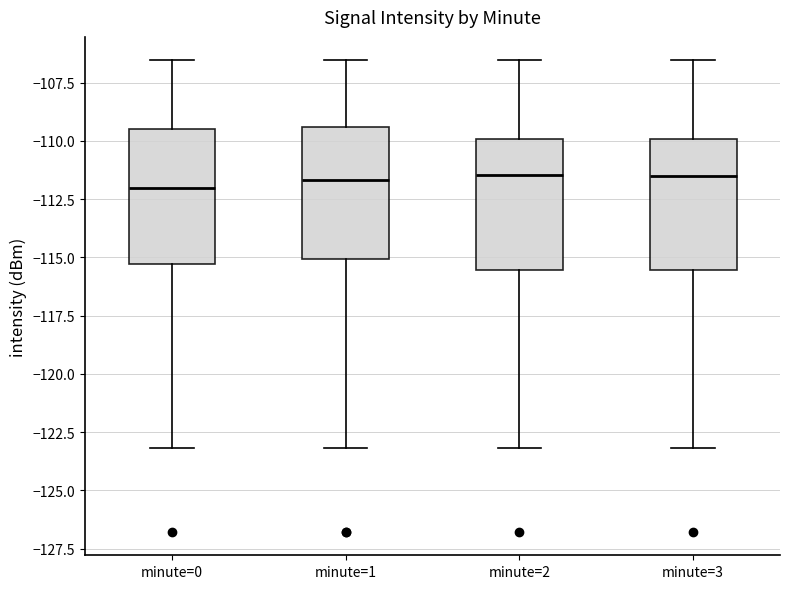

Reading left to right, transcribe this box plot: for each box, give where its median line is, the range the box spans, and where its two whiskers end, as read against the y-axis. The values are not printed on the chart, so give them approximately, as read against the axis.

minute=0: median -112.0, box -115.5 to -109.5, whiskers -123.0 to -106.5
minute=1: median -111.5, box -115.0 to -109.5, whiskers -123.0 to -106.5
minute=2: median -111.5, box -115.5 to -110.0, whiskers -123.0 to -106.5
minute=3: median -111.5, box -115.5 to -110.0, whiskers -123.0 to -106.5